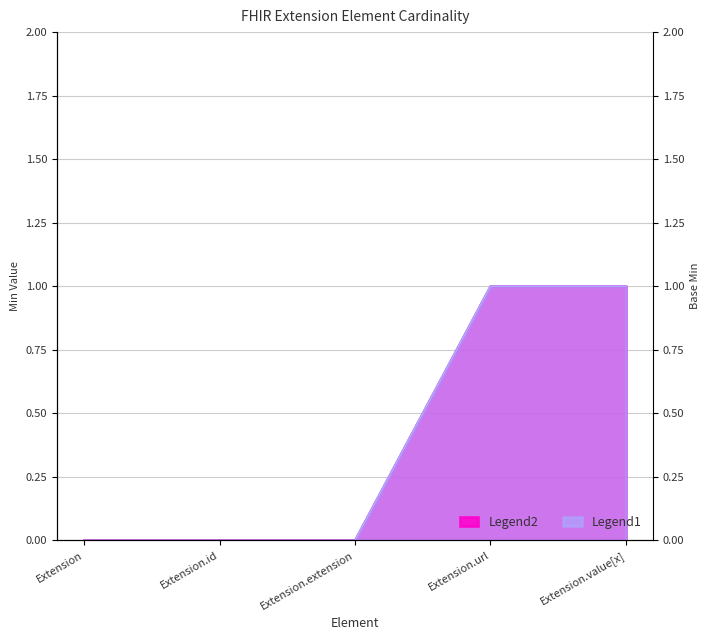

True or false: Legend1 and Legend2 intersect in this chart.

False